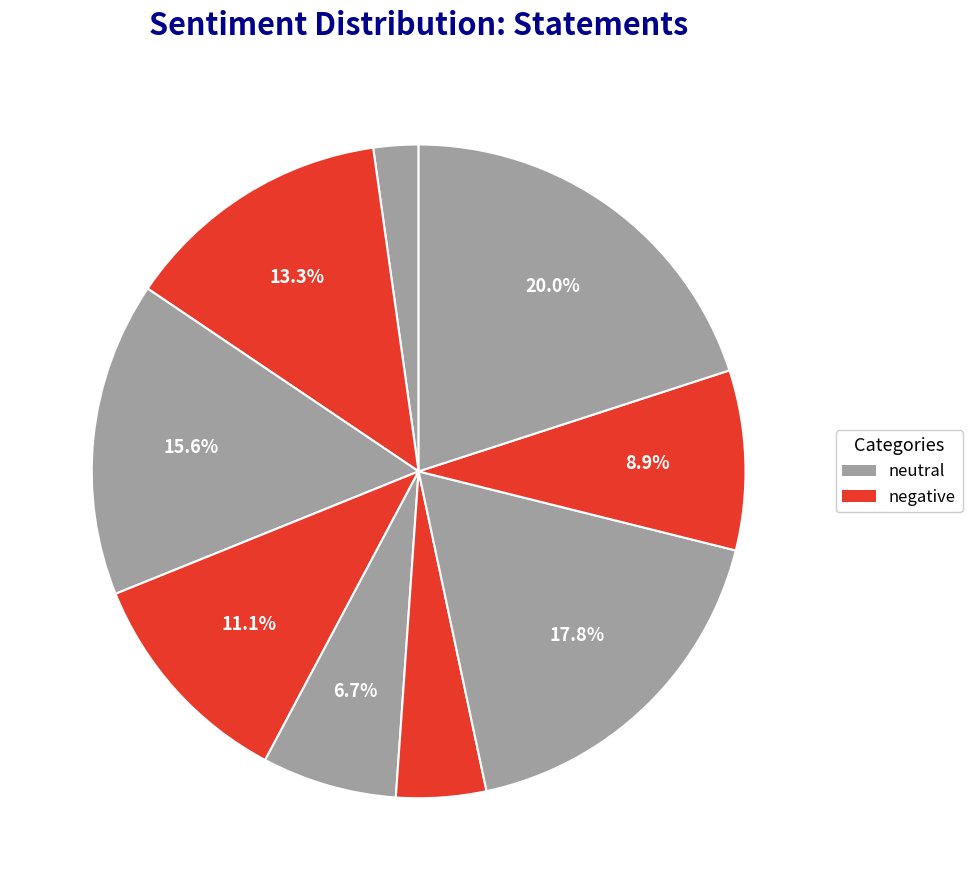

Count the number of slices in the pie.

9